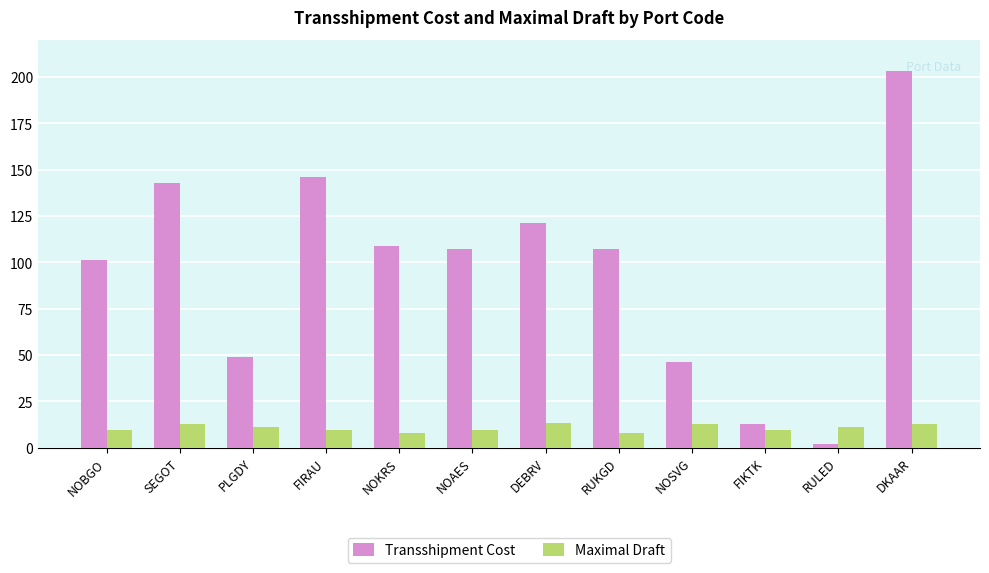

What is the lowest value of the Maximal Draft series?

8.0